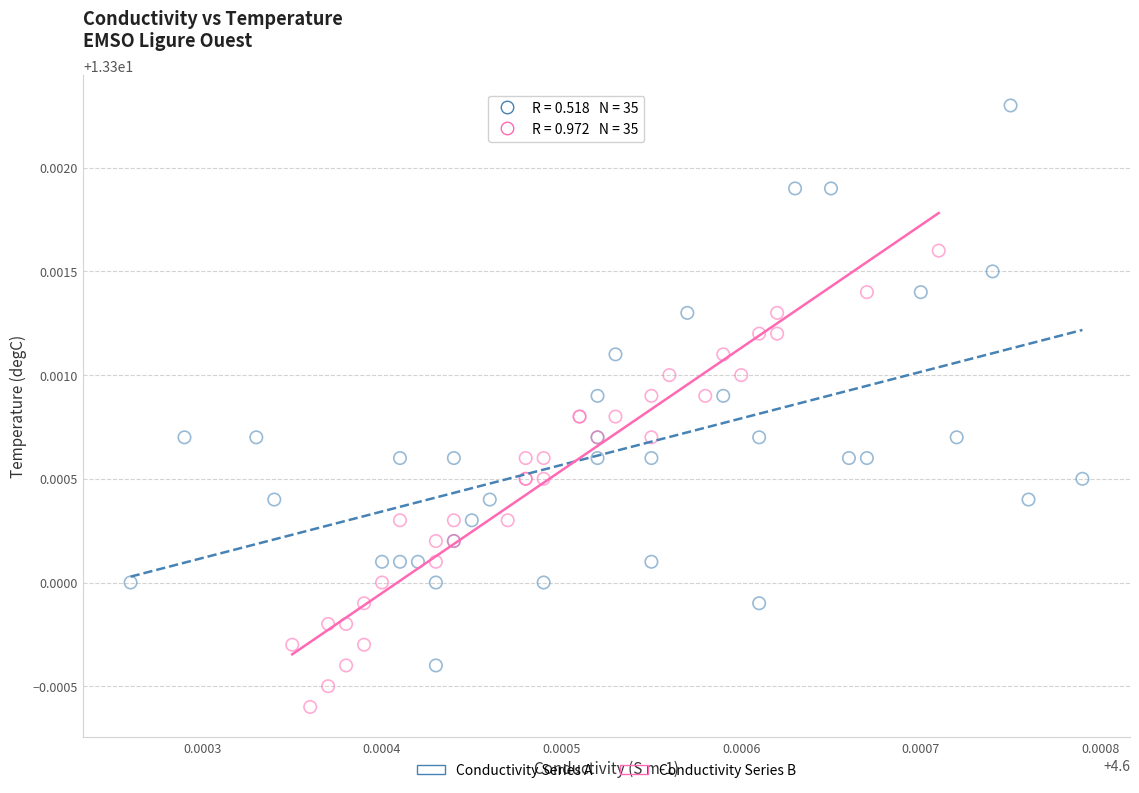

What are all the series names shown in the legend?

Conductivity Series A, Conductivity Series B